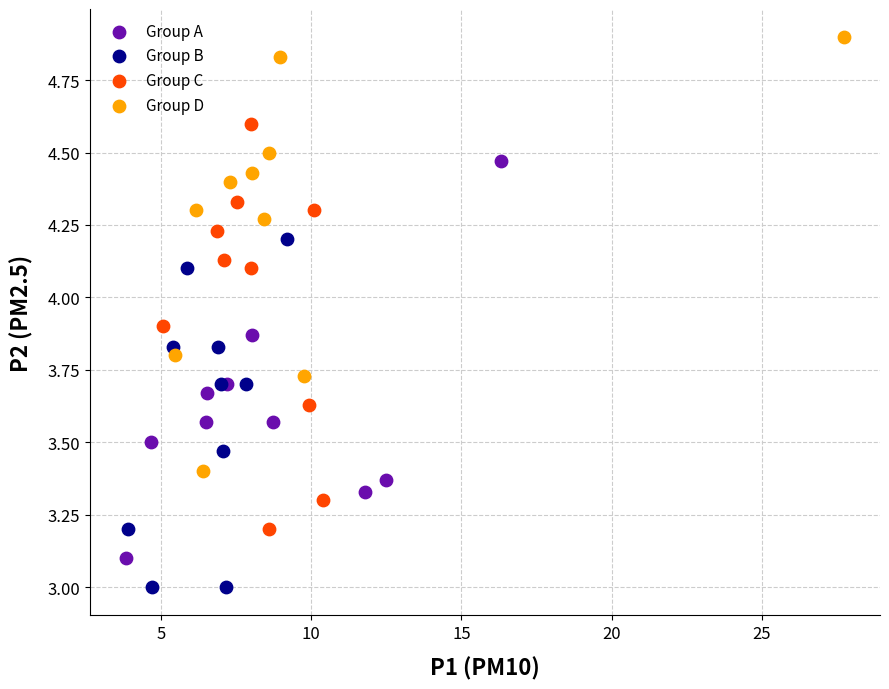

What are all the series names shown in the legend?

Group A, Group B, Group C, Group D